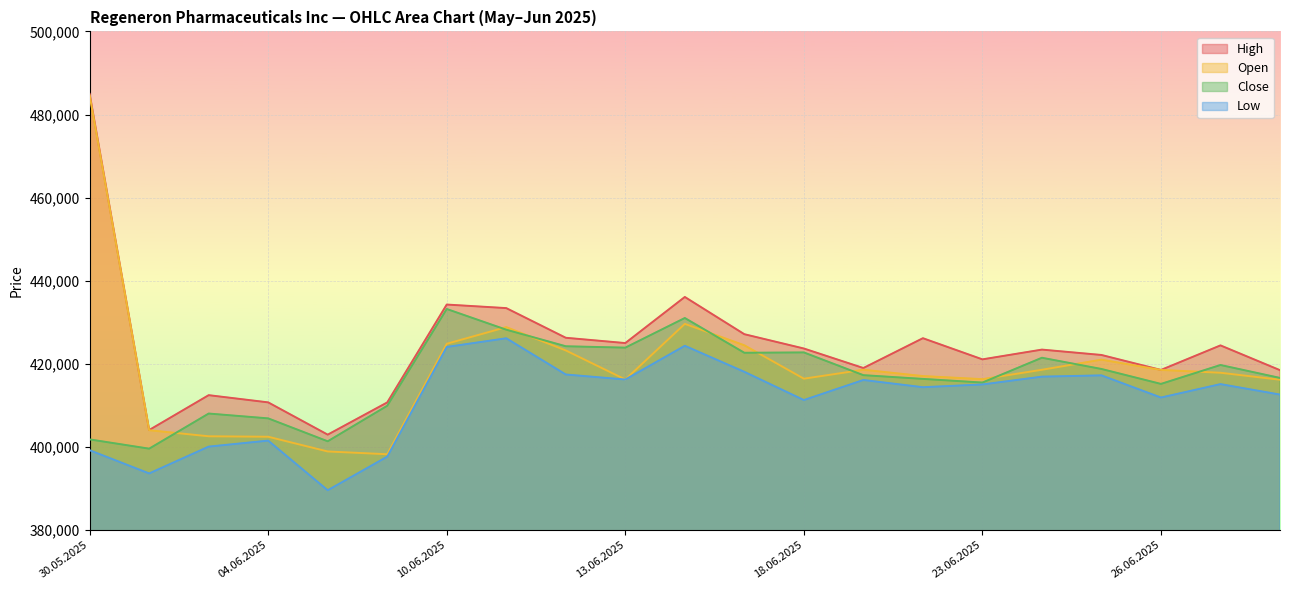

What is the sum of all Close values?

8754379